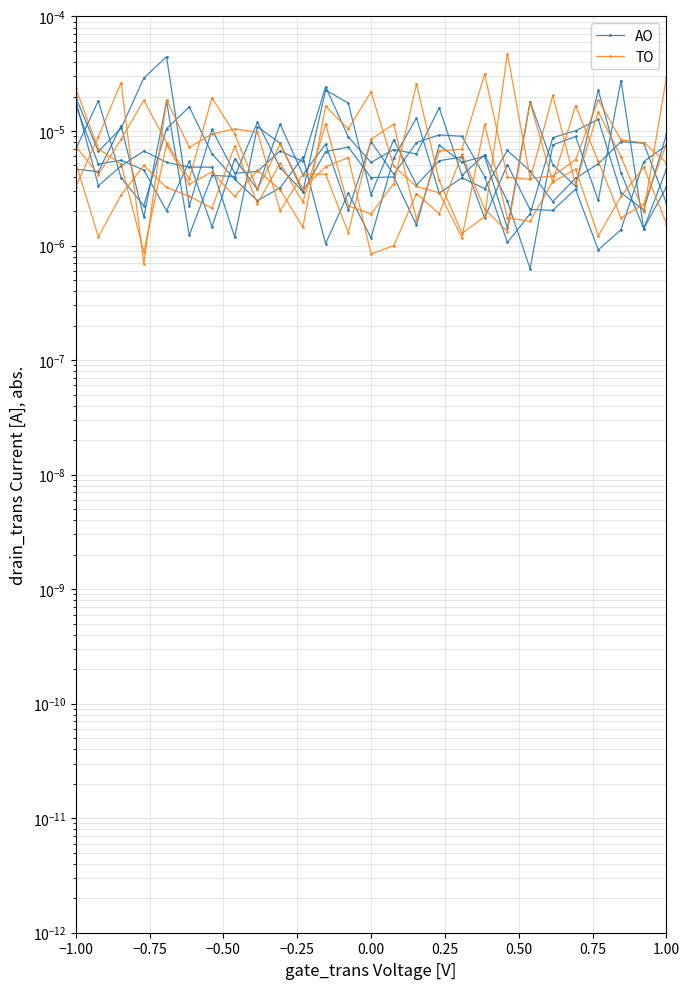

Is the value of TO at 26 greater than the value of AO at 11?

No